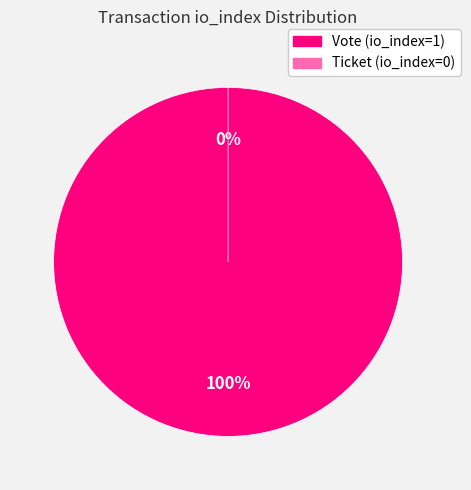

What is the smallest slice in the pie chart?

Ticket (io_index=0)